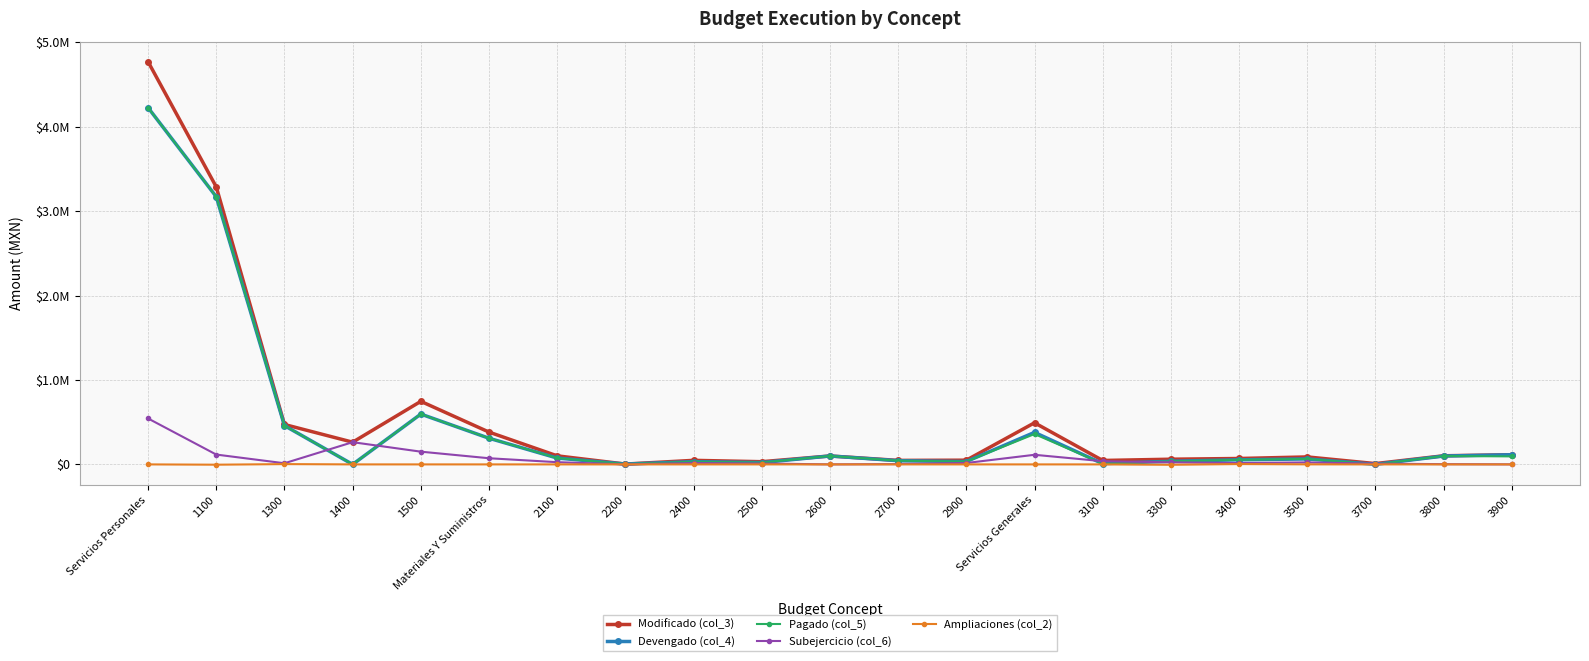

What is the sum of all Modificado (col_3) values?

11291621.3